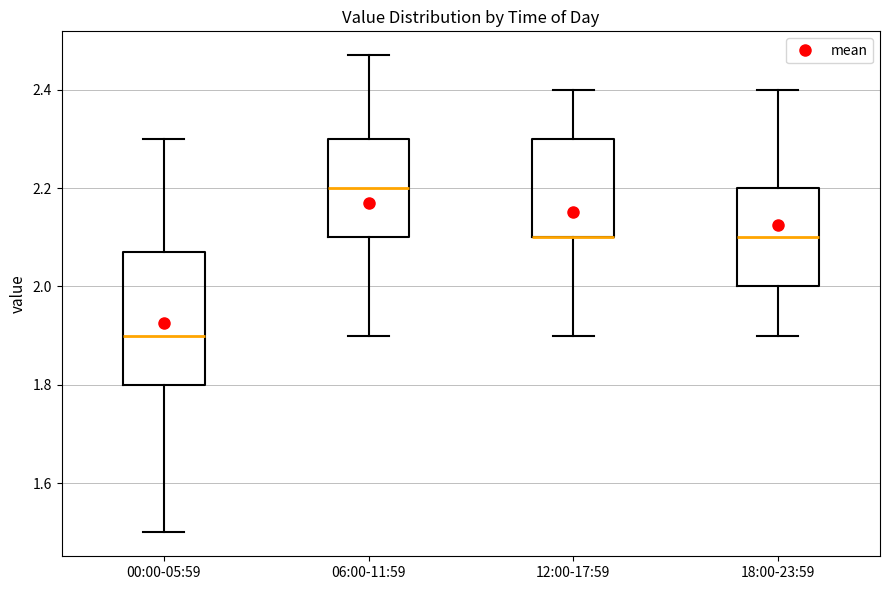

Reading left to right, transcribe this box plot: for each box, give where its median line is, the range the box spans, and where its two whiskers end, as read against the y-axis. The values are not printed on the chart, so give them approximately, as read against the axis.

00:00-05:59: median 1.90, box 1.80 to 2.08, whiskers 1.50 to 2.30
06:00-11:59: median 2.20, box 2.10 to 2.30, whiskers 1.90 to 2.48
12:00-17:59: median 2.10 (drawn on the box's lower edge), box 2.10 to 2.30, whiskers 1.90 to 2.40
18:00-23:59: median 2.10, box 2.00 to 2.20, whiskers 1.90 to 2.40